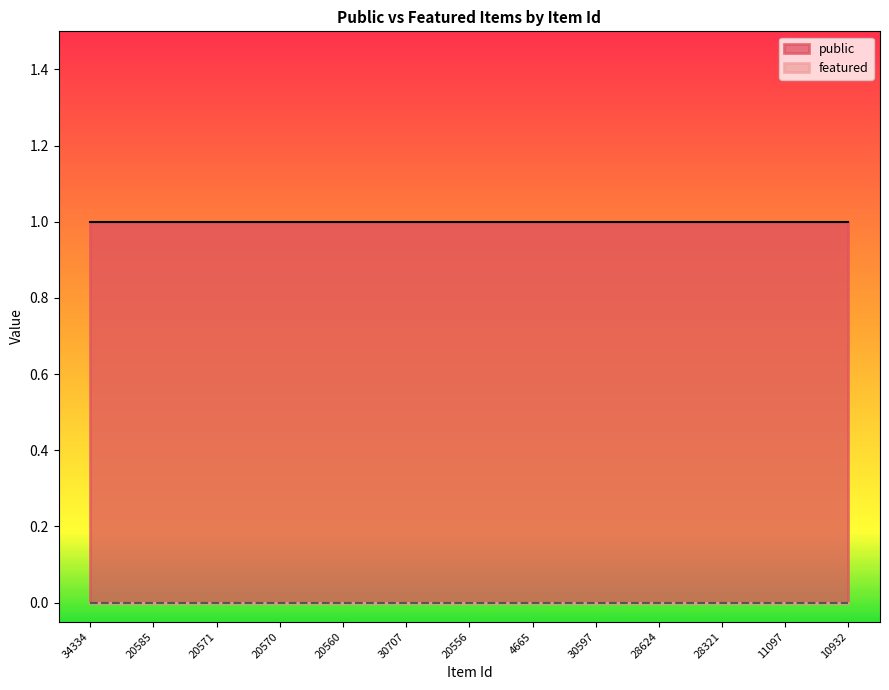

What is the total value across all series at 20570?

1